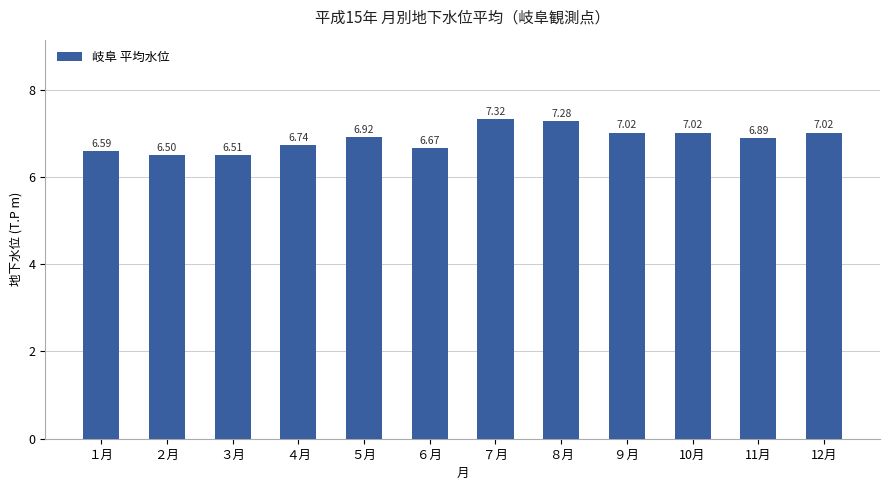

What is the smallest value displayed?

6.5